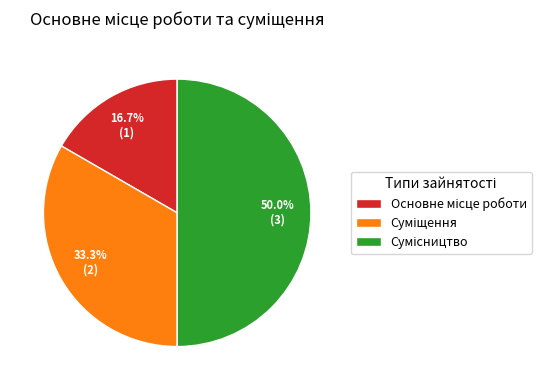

Which category has the biggest portion of the pie?

Сумісництво